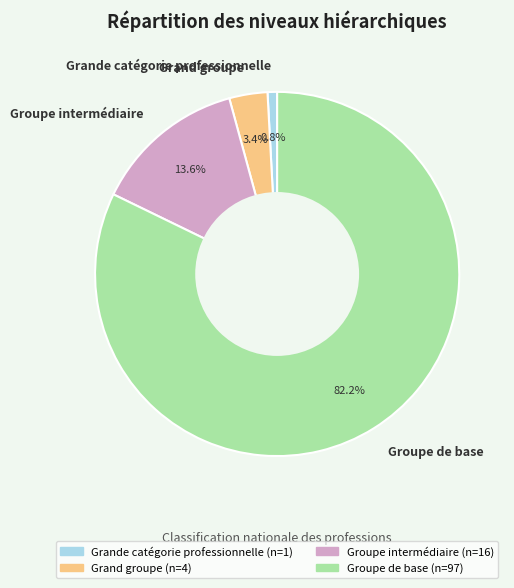

Approximately how many times larger is the value at Grand groupe compared to Grande catégorie professionnelle?

4.0